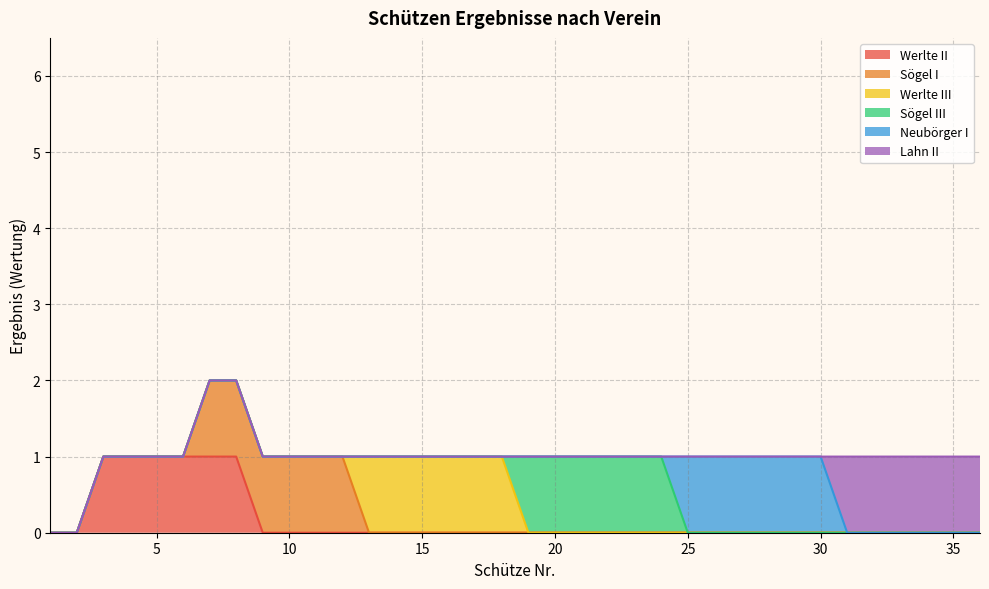

Which series has the widest spread of values?

Werlte II